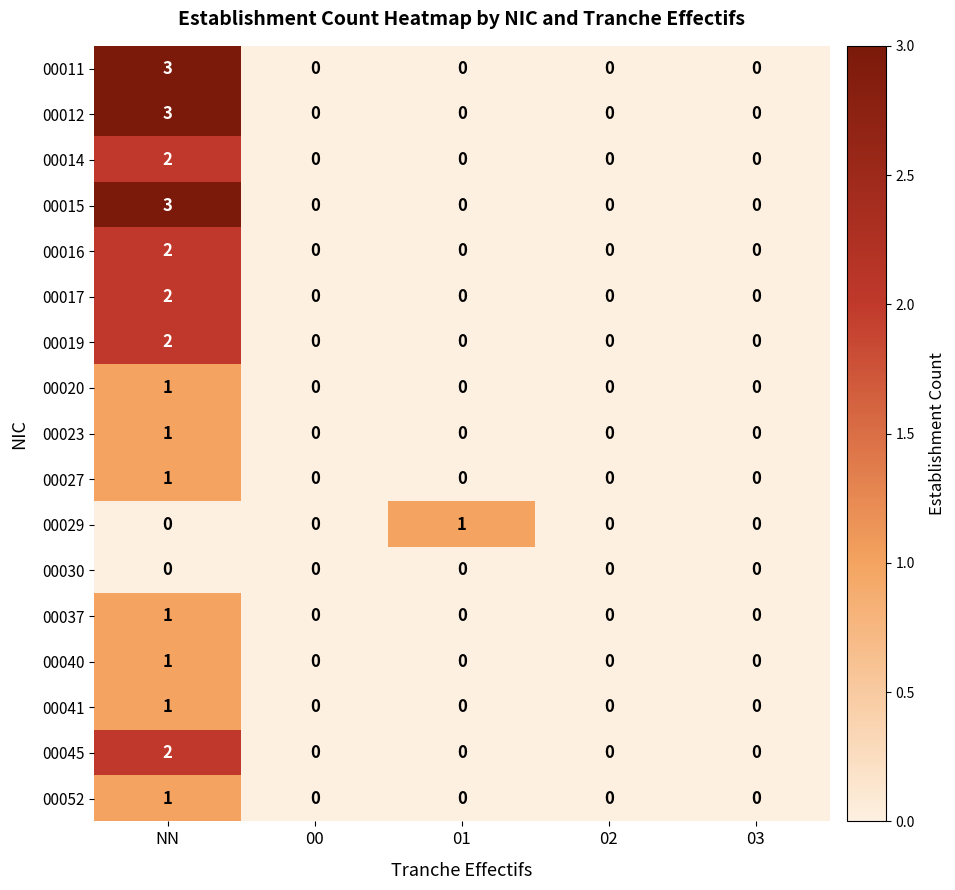

Which category has the highest value in the 00012 series?

NN